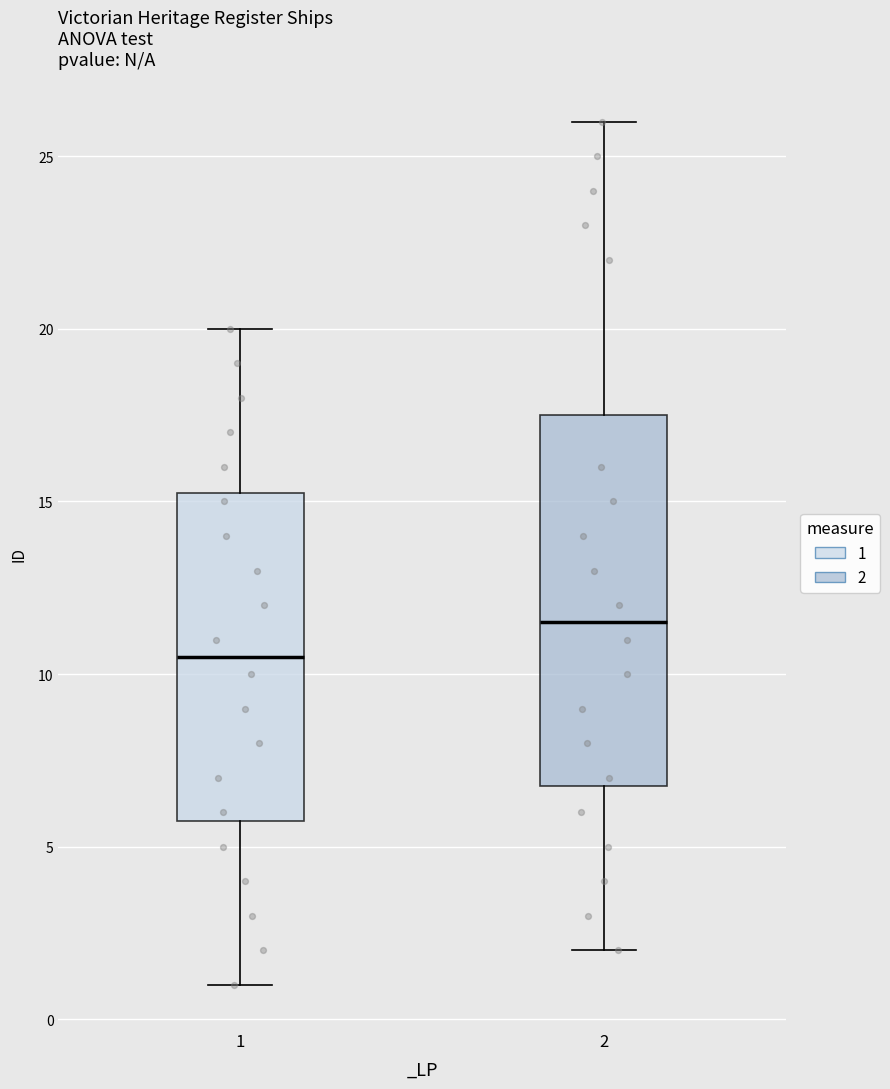

Which box's median line is the highest?

2